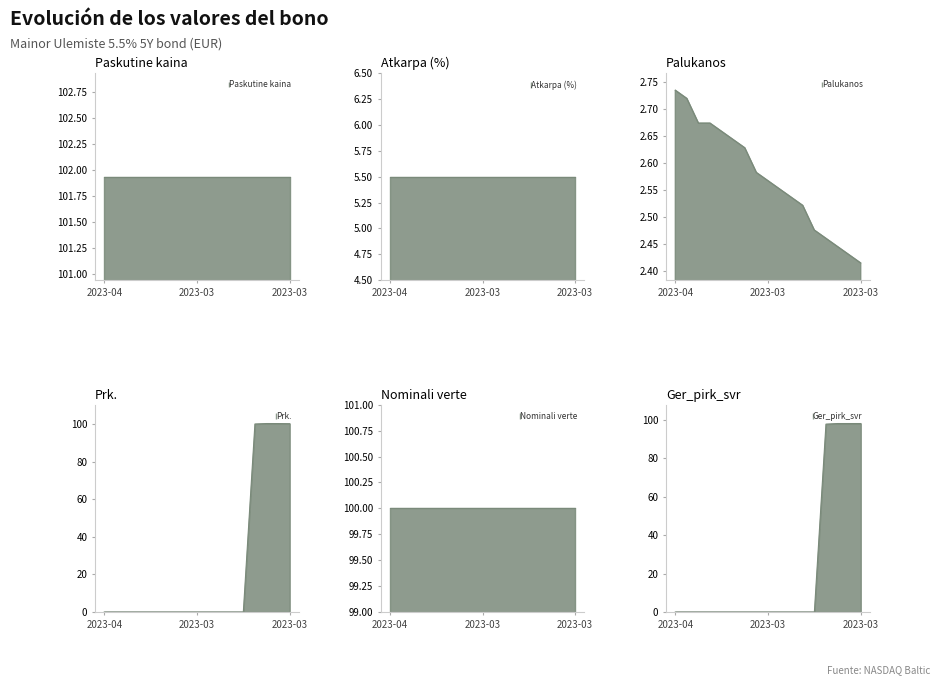

How many values in the Prk. series exceed 0?

4